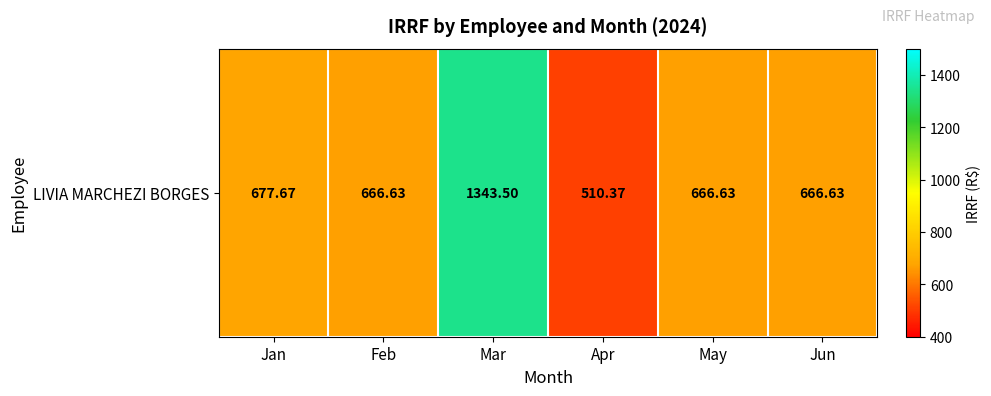

Count the number of values greater than 666.

5